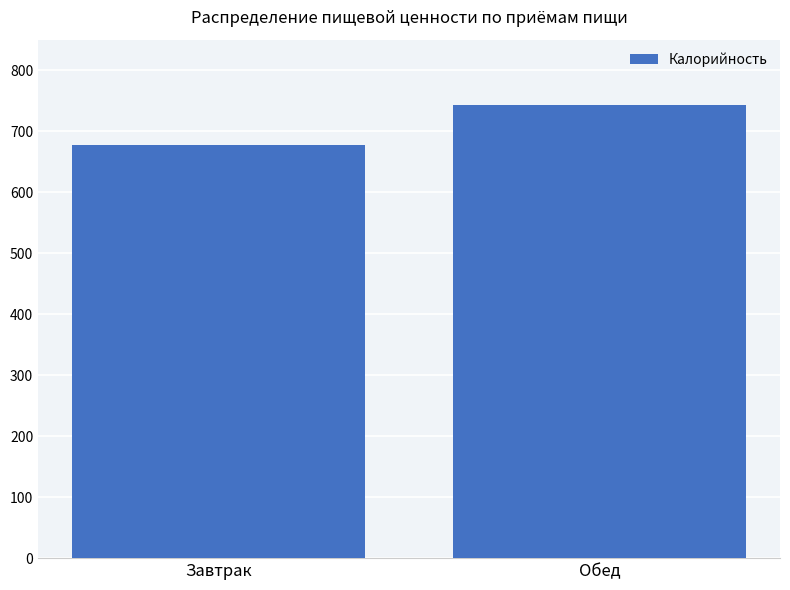

What is the sum of the values at Завтрак and Обед?

1419.3